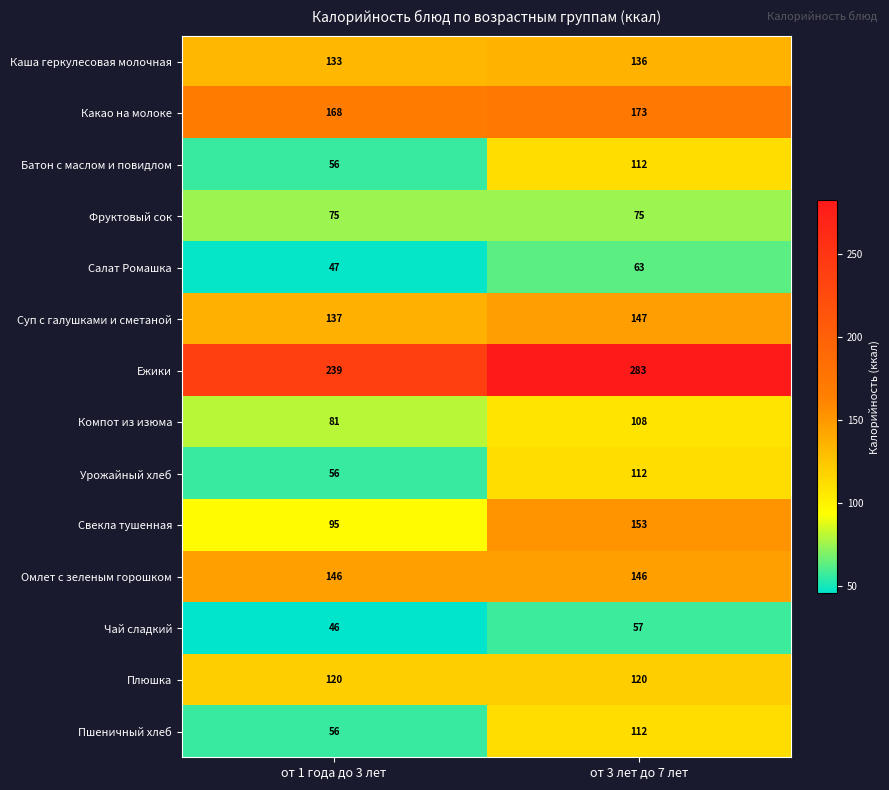

What is the sum of all Урожайный хлеб values?

168